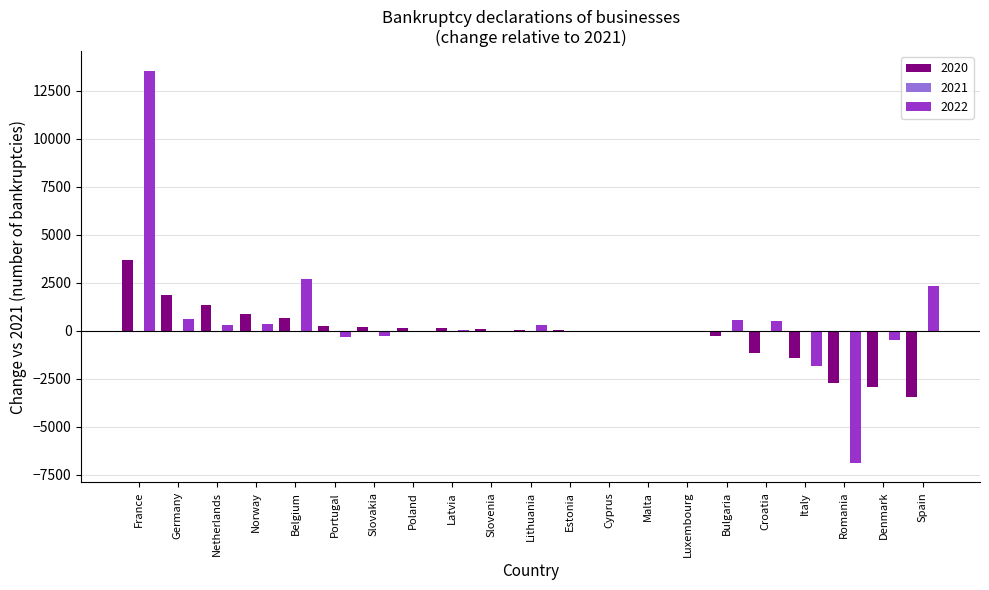

True or false: 2022 has a value of 1652 at Bulgaria.

False